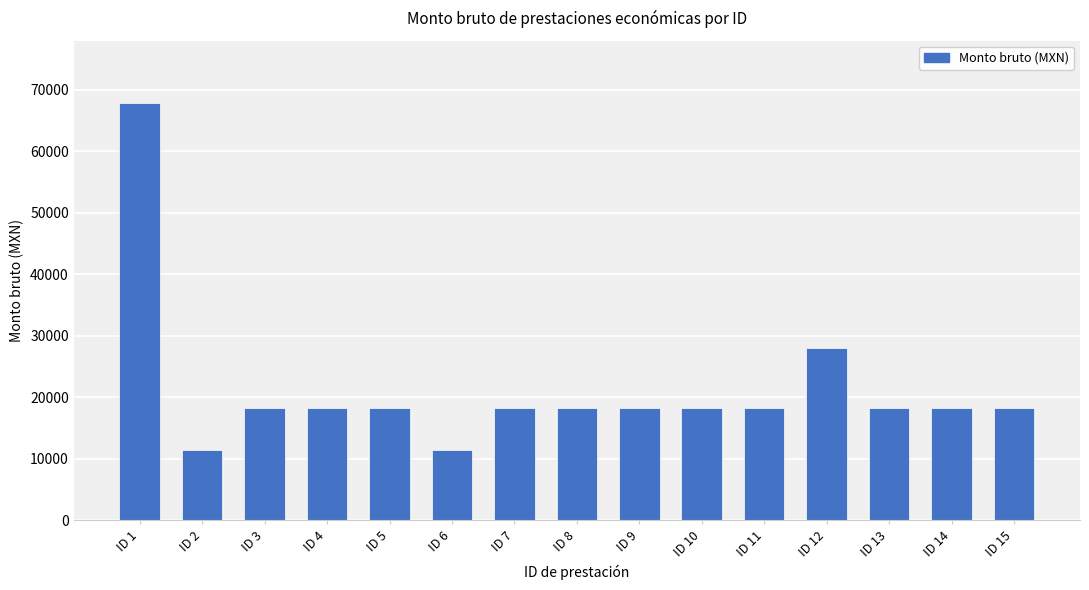

How many bars are there in total?

15